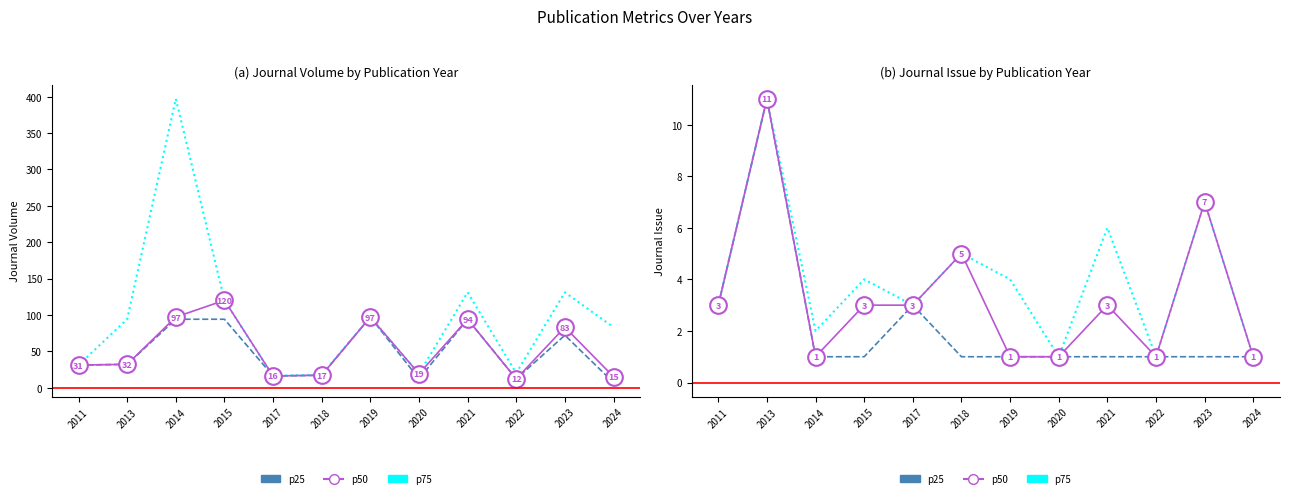

The value of p75 at 2020 is 2. True or false?

False